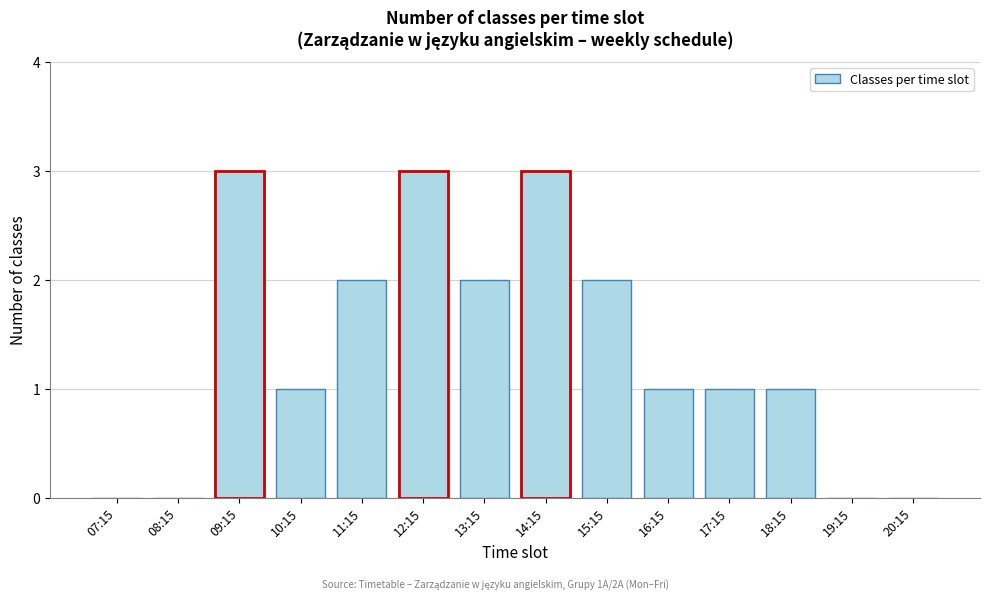

Reading left to right, list all the values displayed in this chart.

07:15=0	08:15=0	09:15=3	10:15=1	11:15=2	12:15=3	13:15=2	14:15=3	15:15=2	16:15=1	17:15=1	18:15=1	19:15=0	20:15=0